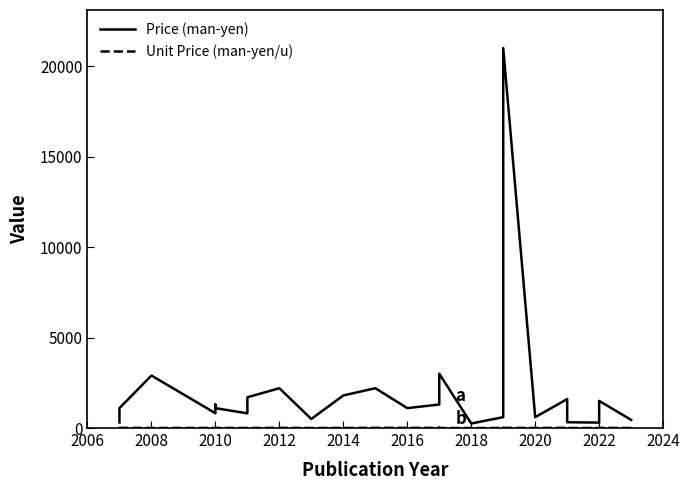

Which series has the largest range (max minus min)?

Price (man-yen)